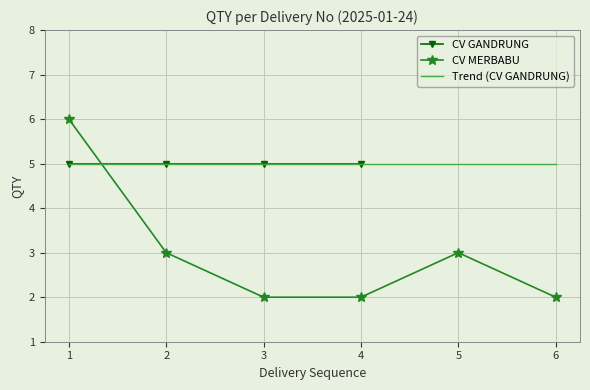

What is the change in value from 3 to 5?

+1